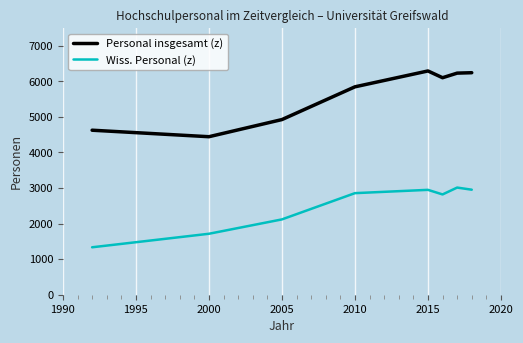

Which series has the widest spread of values?

Personal insgesamt (z)